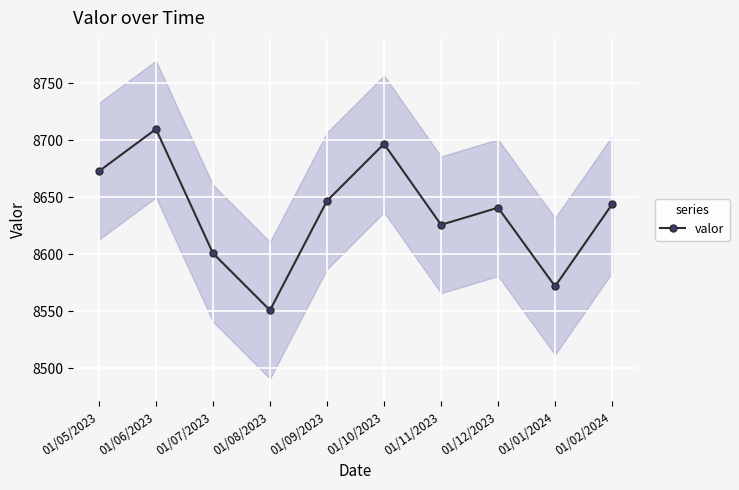

How many interior local peaks (higher than both neighbors) does the data have?

3